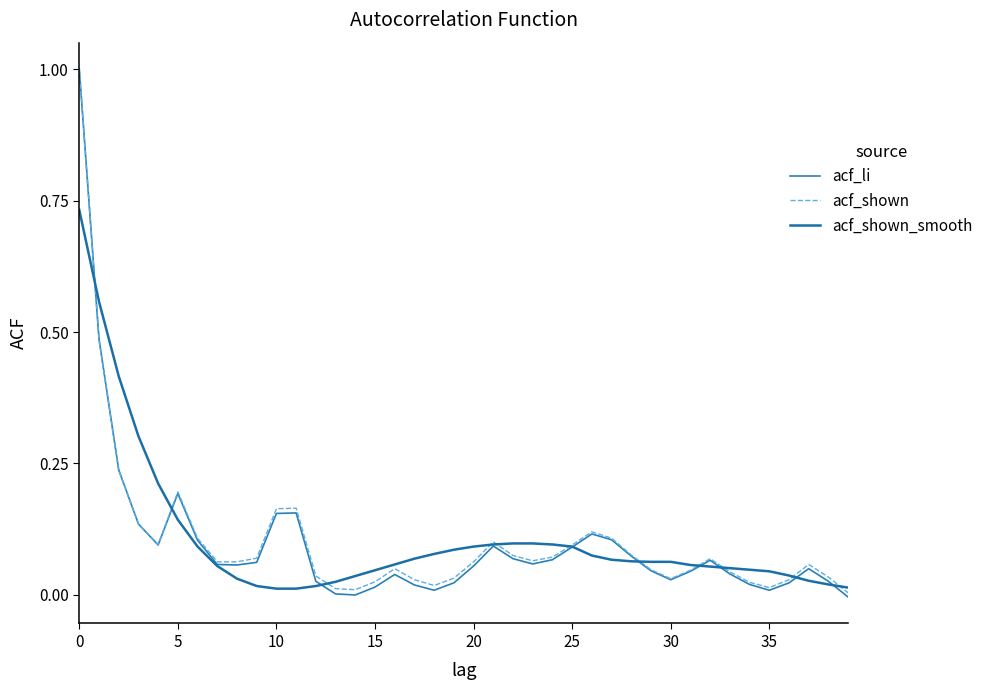

True or false: acf_shown_smooth has more than 0 interior local peaks.

False